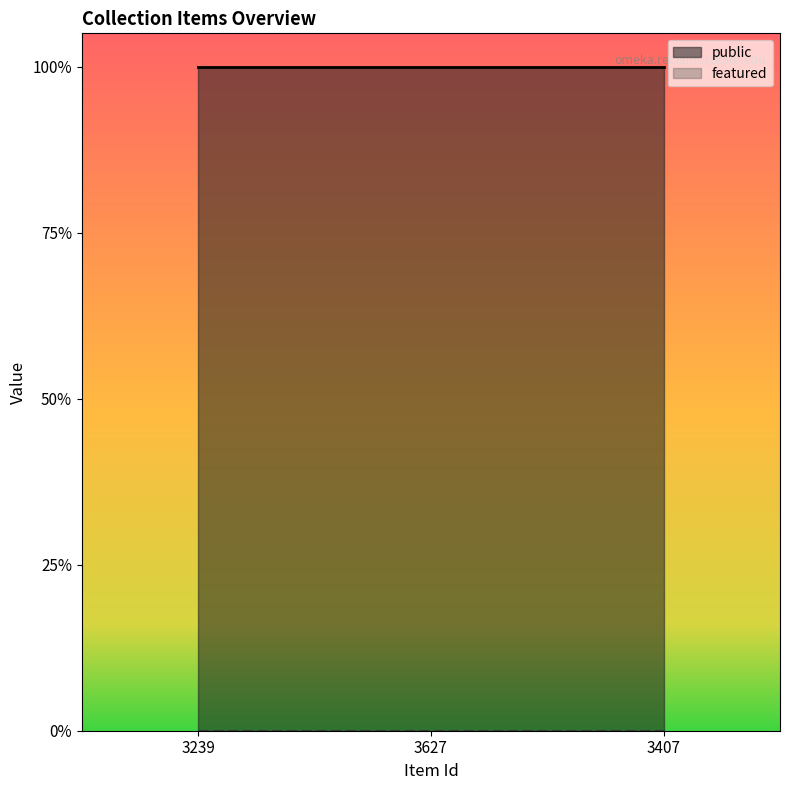

The public series shows 2 at 3407. True or false?

False